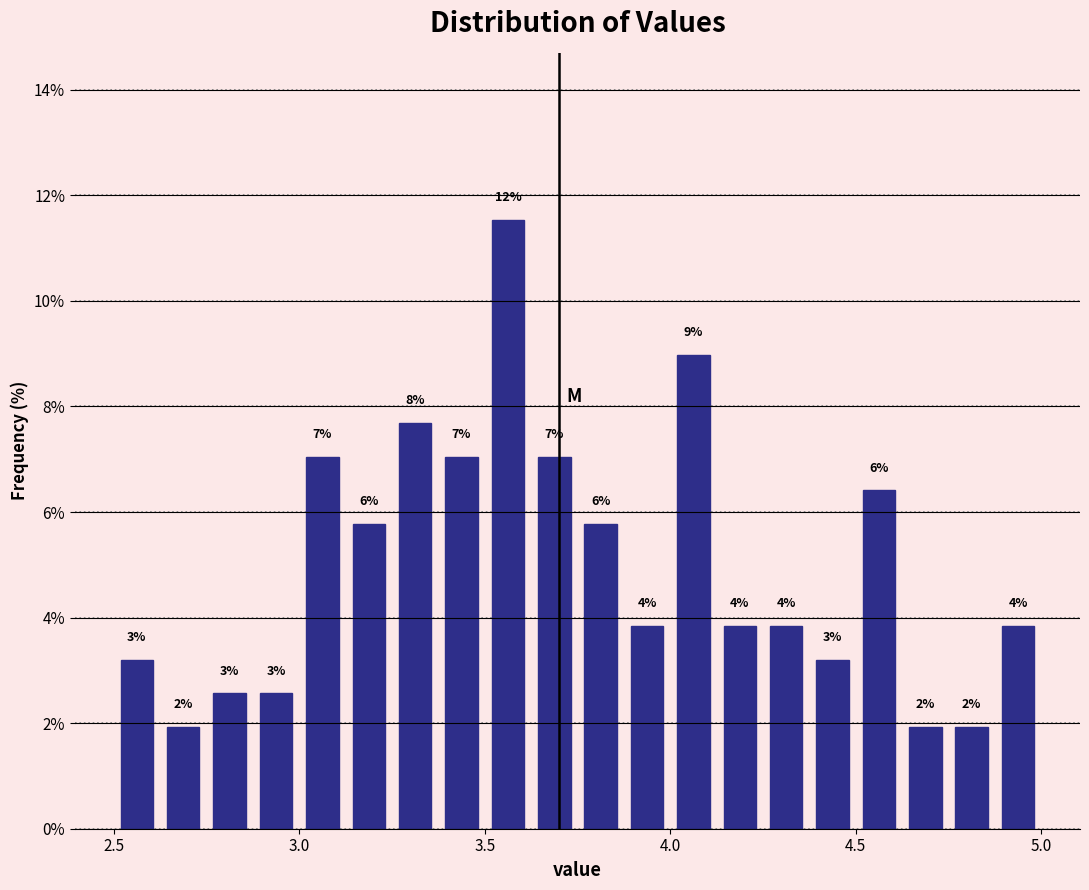

Around what value on the x-axis is the tallest bar? Give the approximate position of its centre, as read against the axis.

3.55